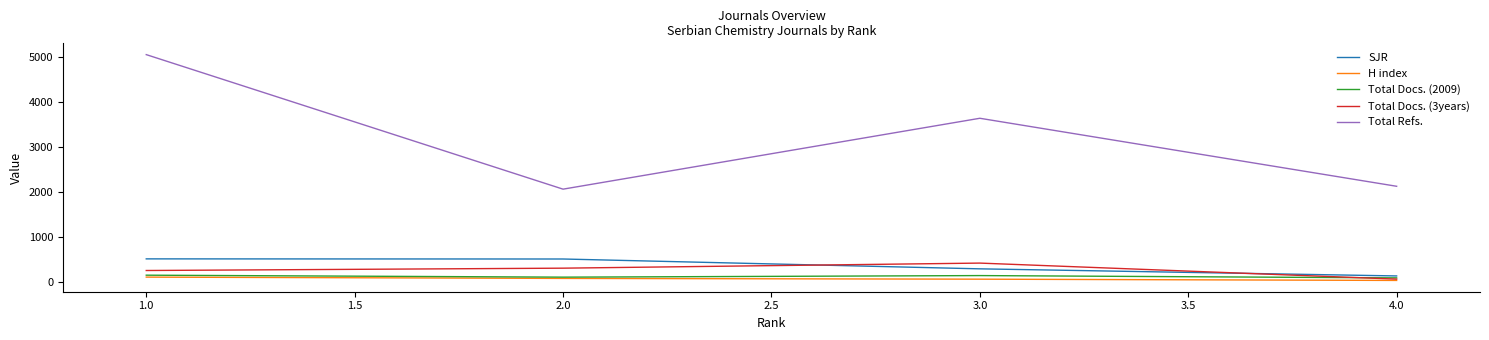

Does the chart display data point markers on the line(s)?

No